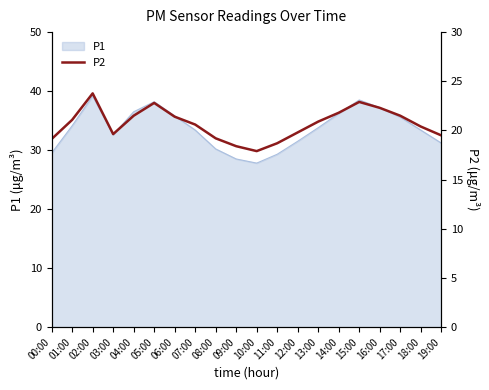

What is the difference between the maximum and second lowest values?

5.4